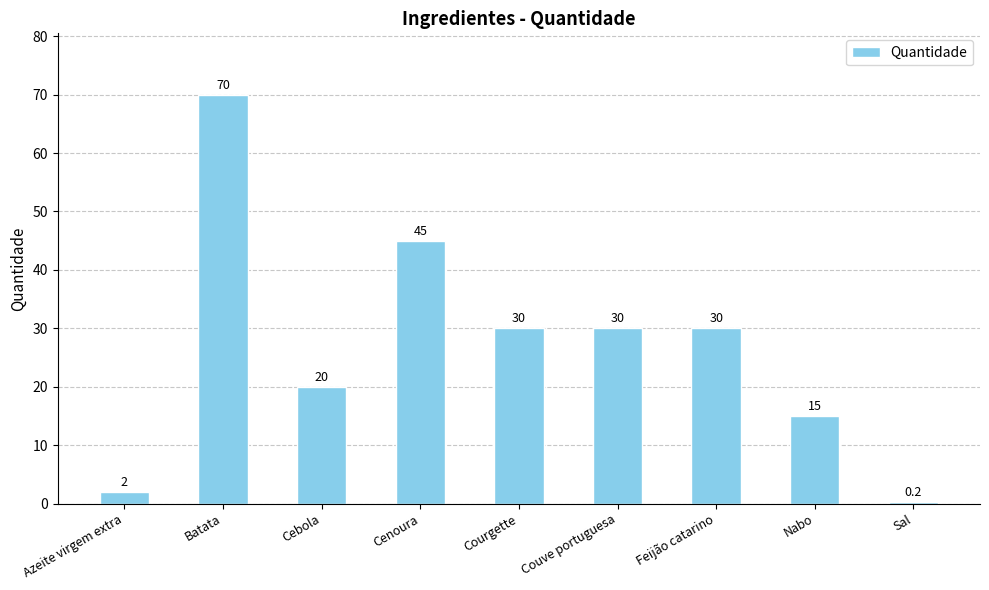

What is the average value?

26.9